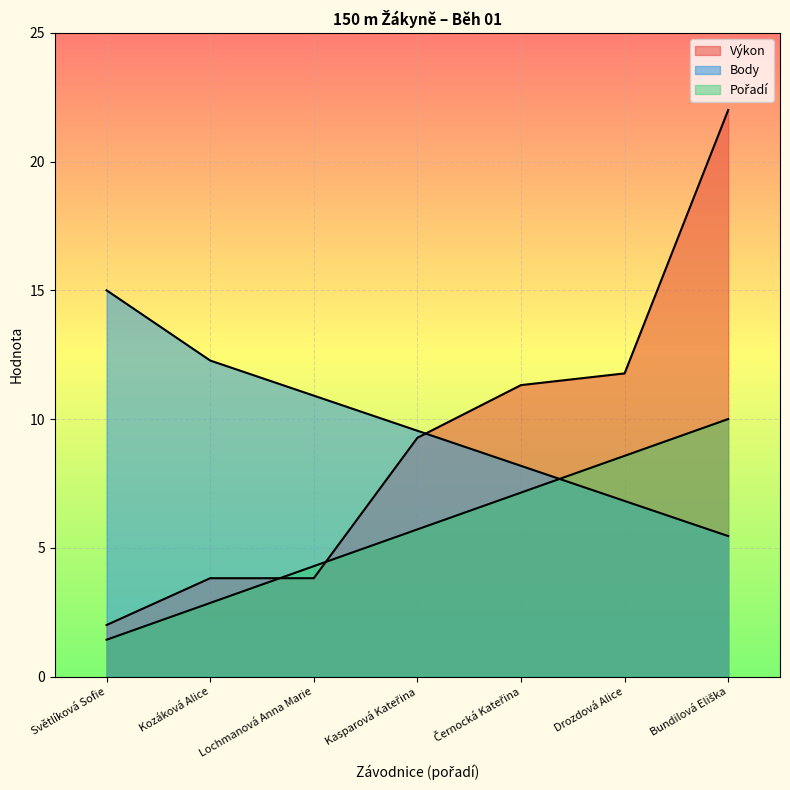

Does the chart display data point markers on the line(s)?

No